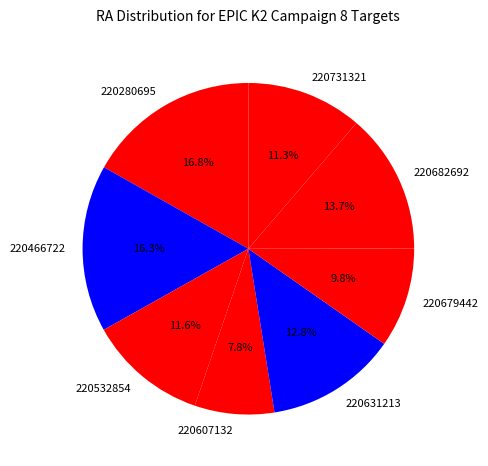

What is the total percentage of 220280695 and 220682692?

30.5%